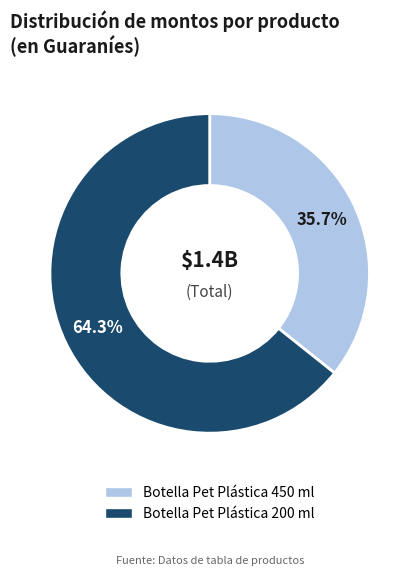

To the nearest percent, what is the difference between the Botella Pet Plástica 200 ml and Botella Pet Plástica 450 ml slice percentages?

29%